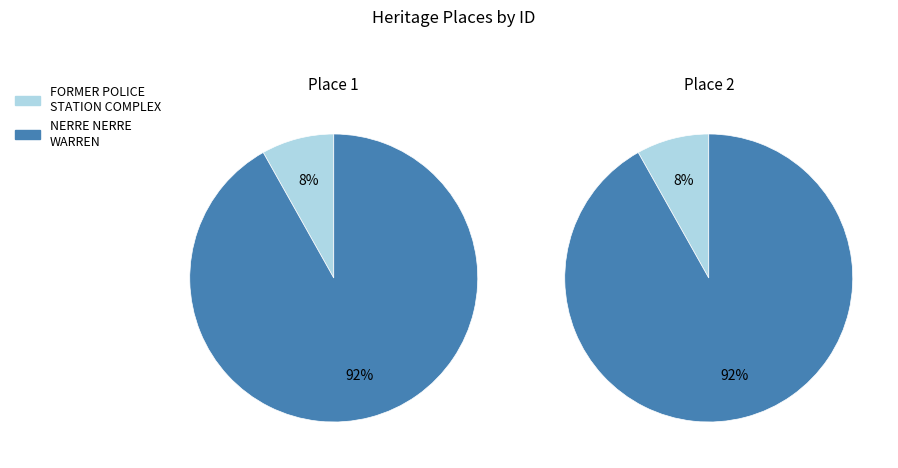

Do FORMER POLICE STATION COMPLEX and NERRE NERRE WARREN together represent more than half of the pie?

Yes